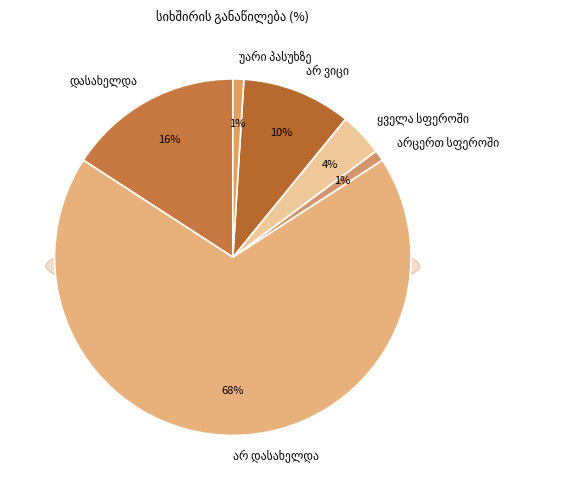

What is the change in value from დასახელდა to უარი პასუხზე?

-15